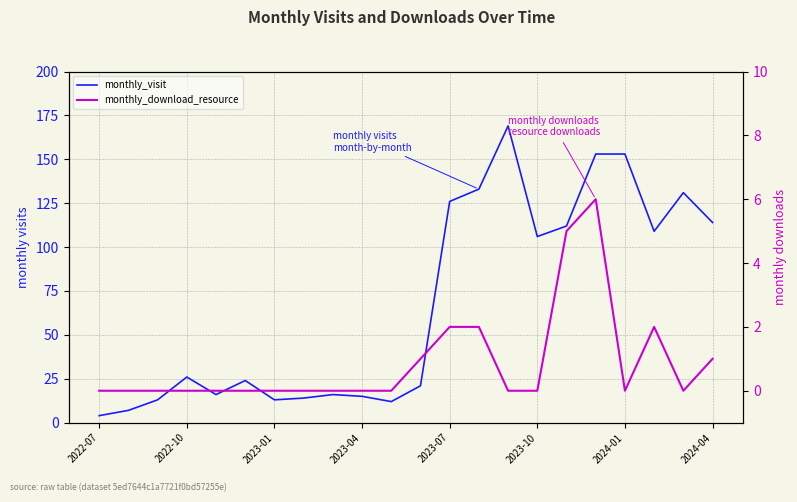

True or false: monthly_visit and monthly_download_resource intersect in this chart.

False